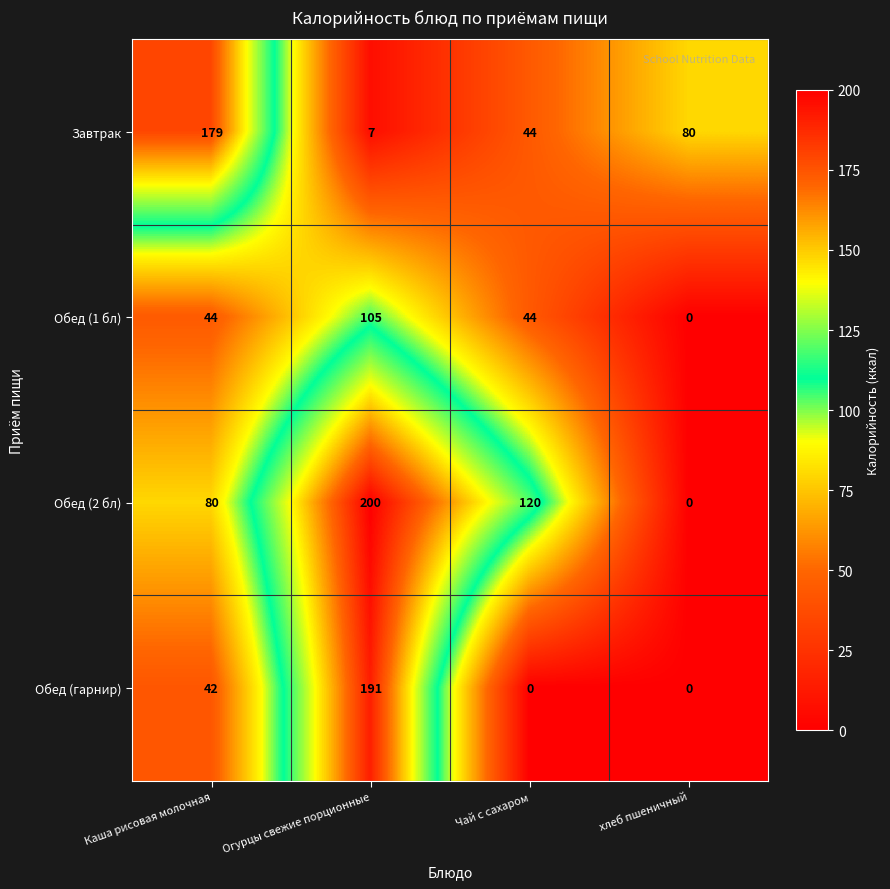

Reading left to right, extract all data points from this chart.

Завтрак: 179	7	44	80
Обед (1 бл): 44	105	44	0
Обед (2 бл): 80	200	120	0
Обед (гарнир): 42	191	0	0